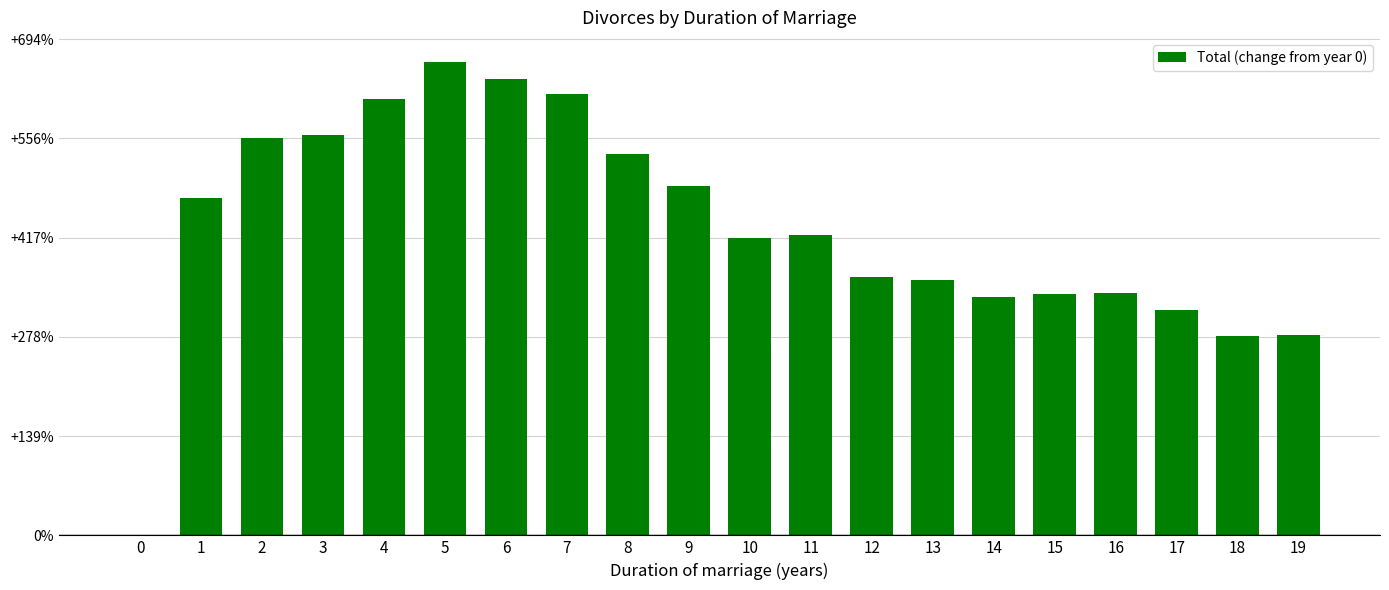

Are the bars horizontal?

No